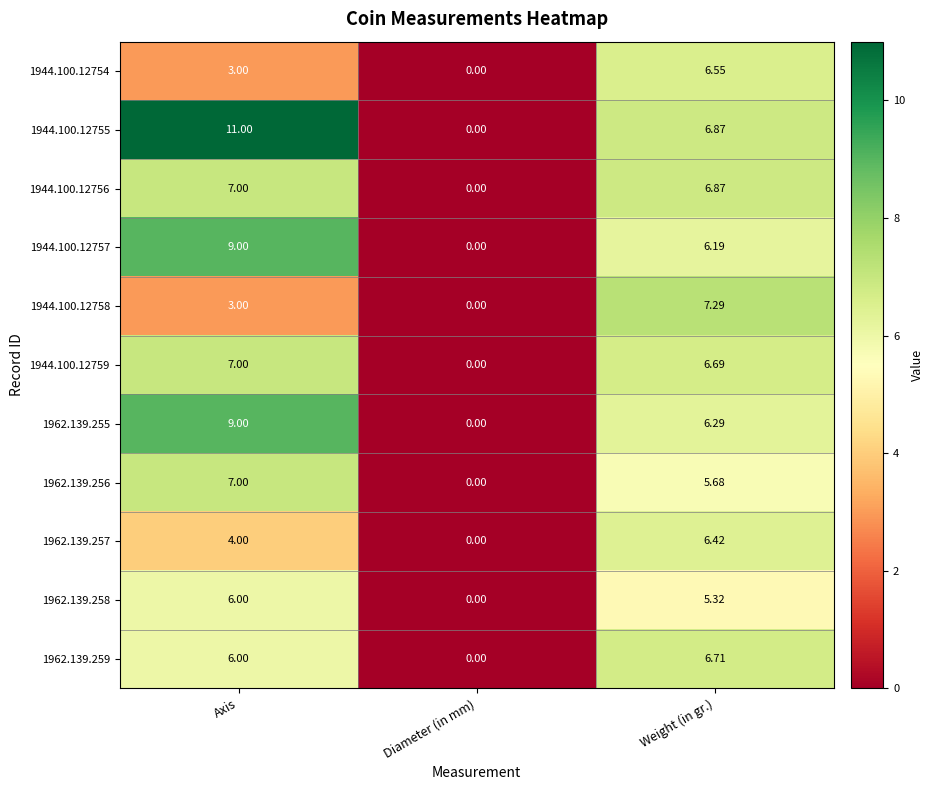

List the labels in order of 1944.100.12756 value, largest first.

Axis, Weight (in gr.), Diameter (in mm)